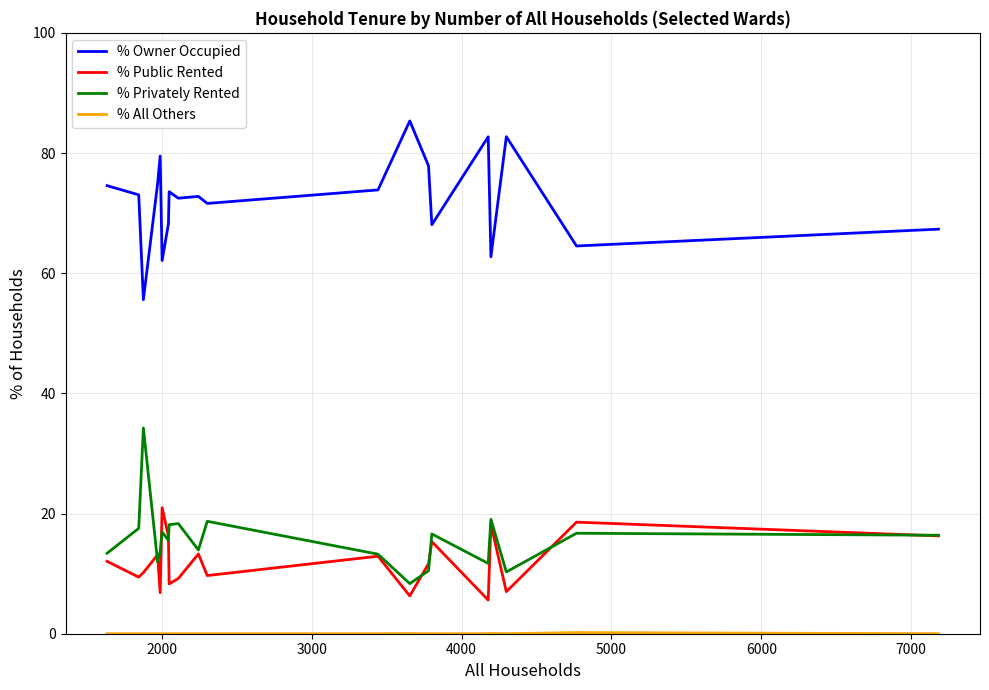

What is the lowest value of the % Privately Rented series?

8.3